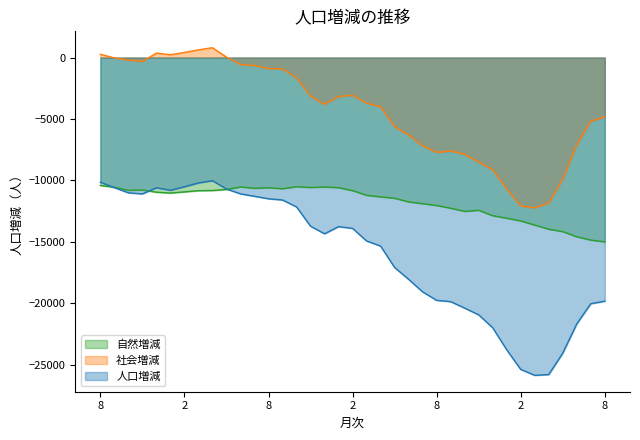

Which series has the largest total across all categories?

社会増減